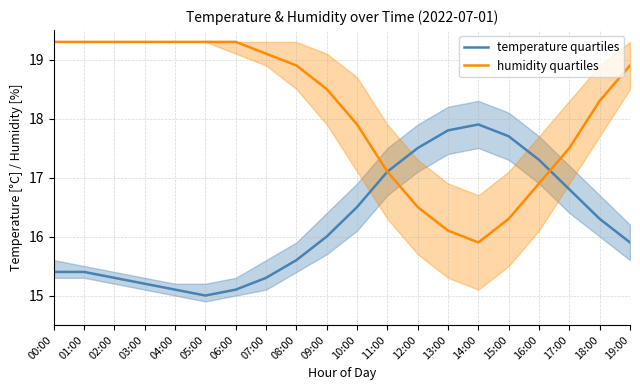

Rank the series at 18:00 from lowest to highest value.

temperature quartiles, humidity quartiles